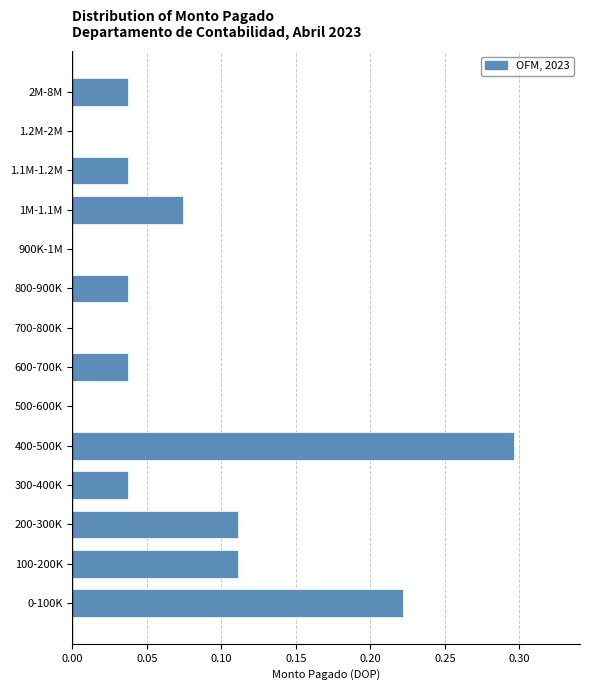

Which has a higher value, 1.1M-1.2M or 700-800K?

1.1M-1.2M